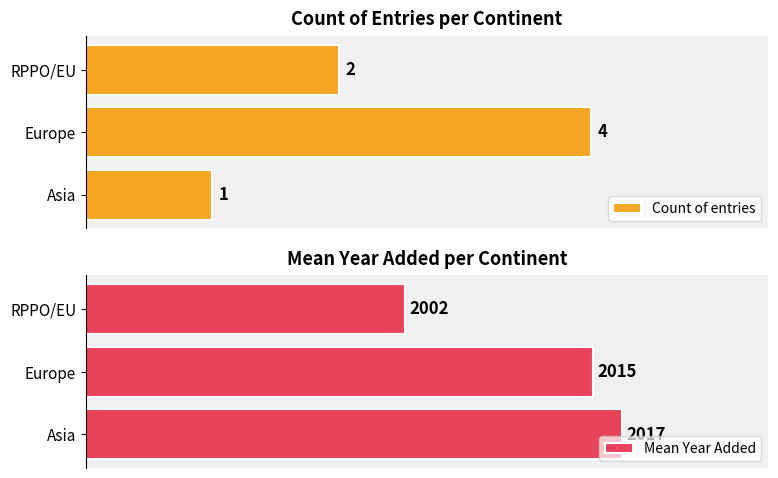

Which category has the highest value in the Count of entries series?

Europe